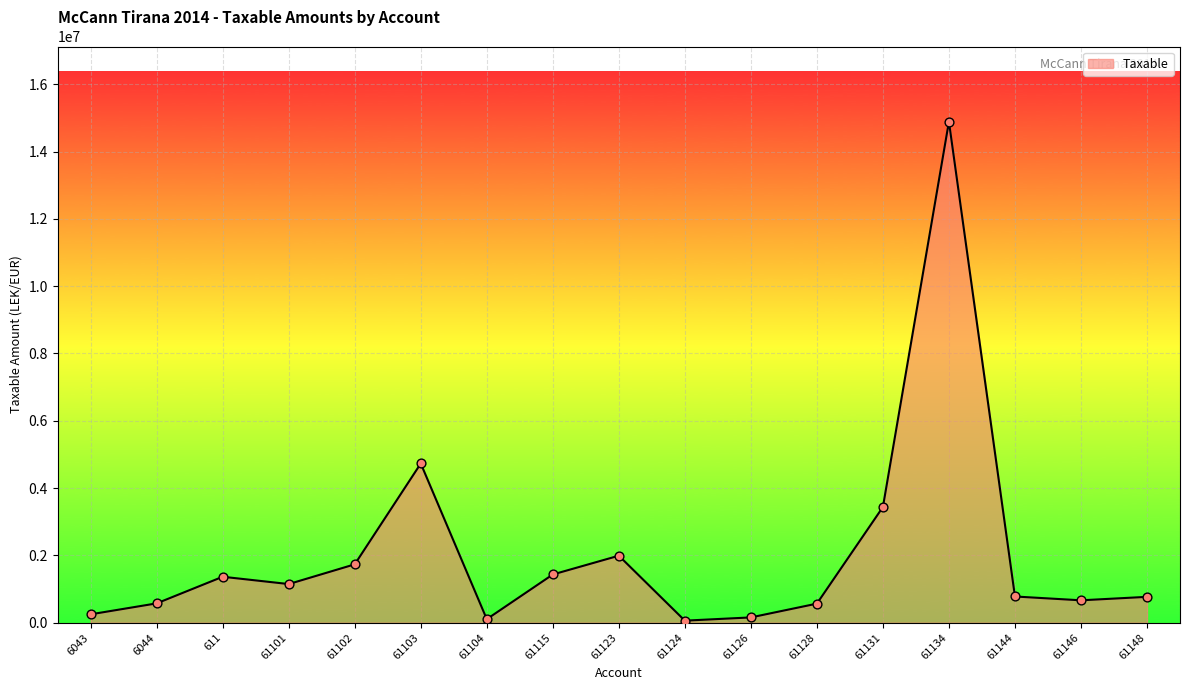

Approximately how many times larger is the value at 61131 compared to 61123?

1.7